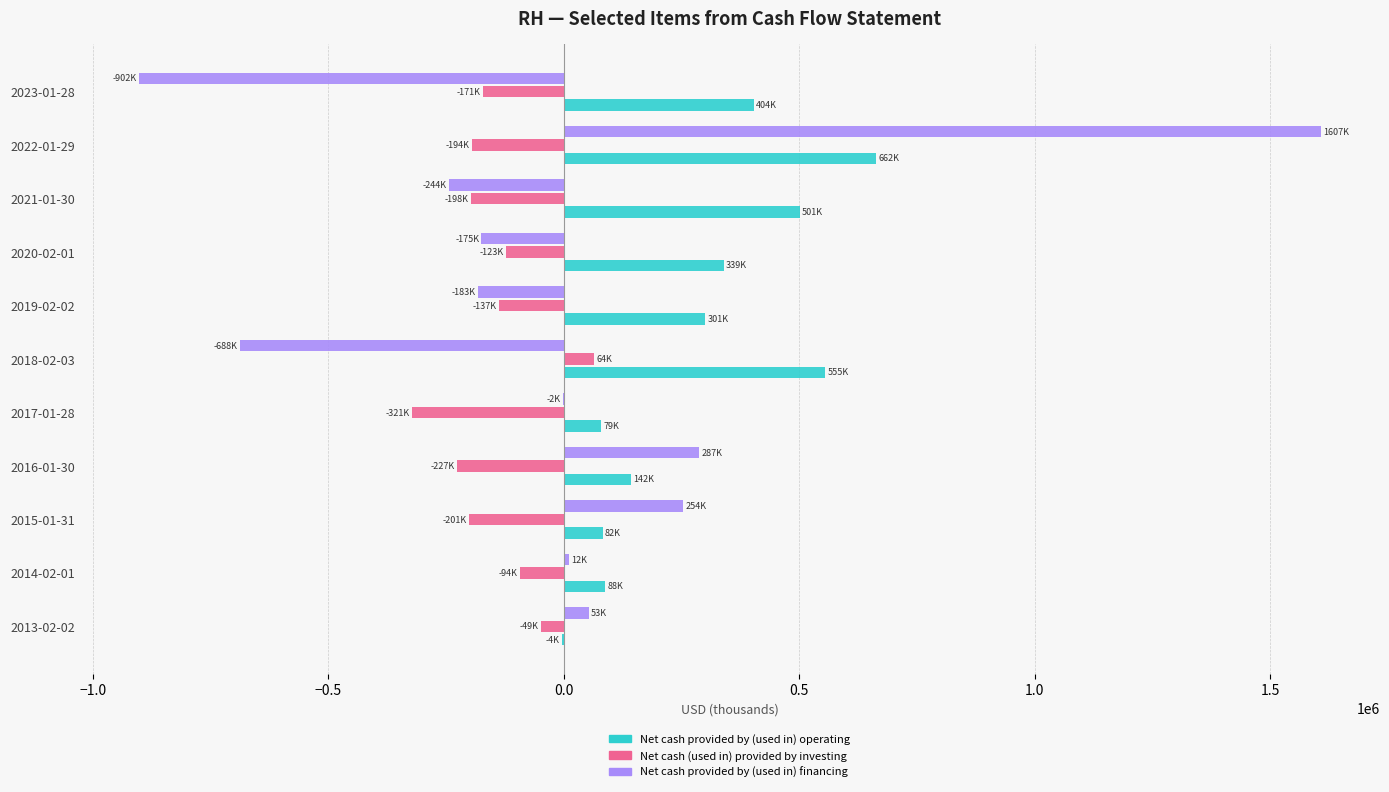

Count the number of data series in this chart.

3